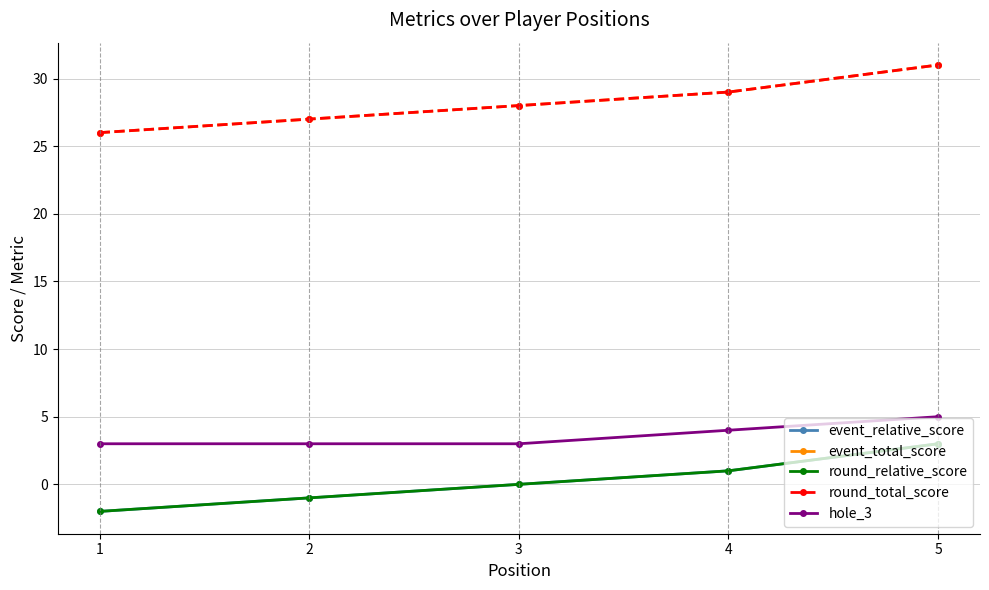

Which series has the largest total across all categories?

event_total_score